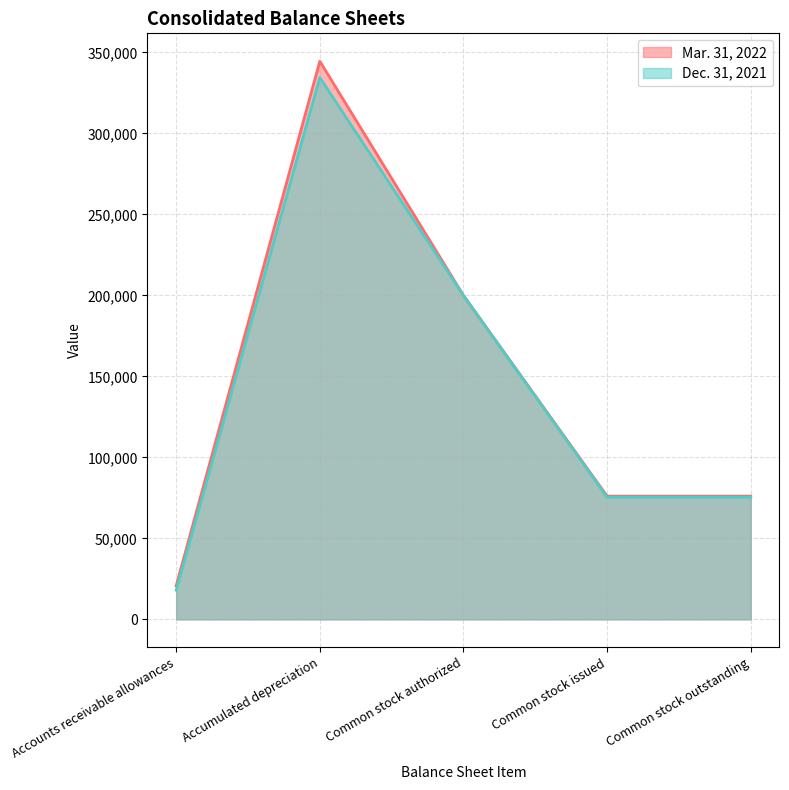

Which series has the largest range (max minus min)?

Mar. 31, 2022